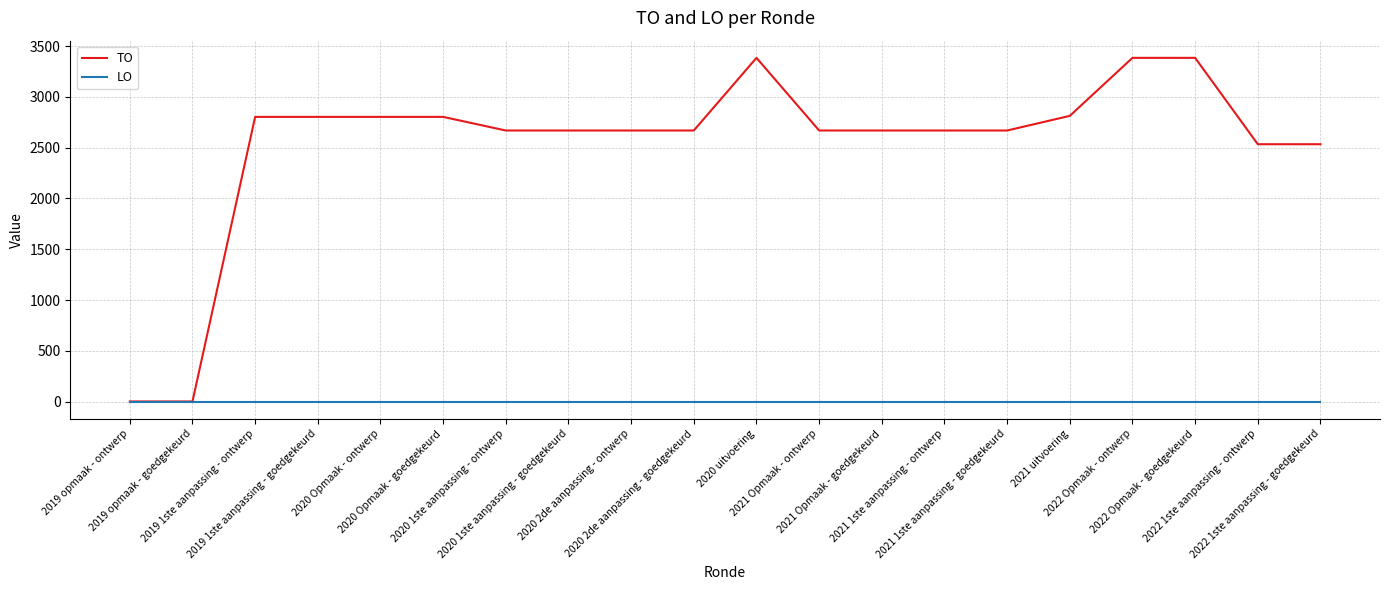

Does the chart display data point markers on the line(s)?

No